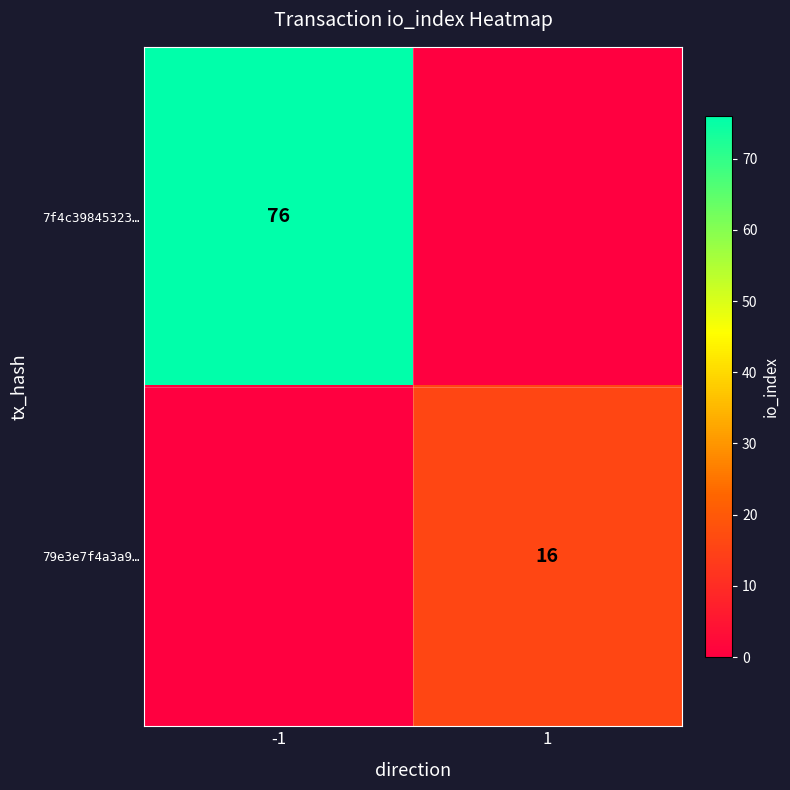

Is the value of 79e3e7f4a3a9… at 1 greater than the value of 7f4c39845323… at -1?

No